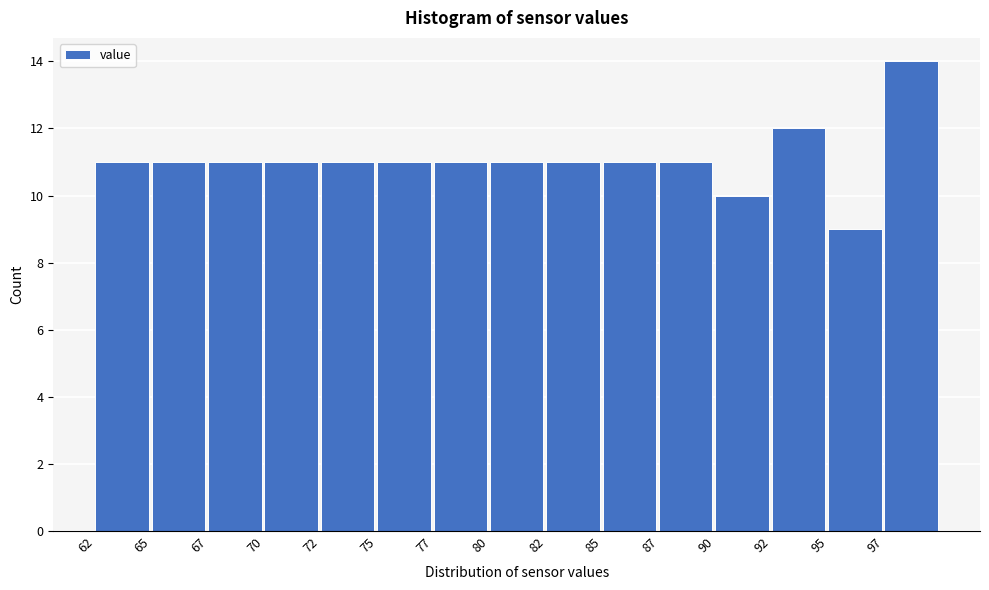

Reading left to right, what are all the values shown in this chart?

62=11	65=11	67=11	70=11	72=11	75=11	77=11	80=11	82=11	85=11	87=11	90=10	92=12	95=9	97=14